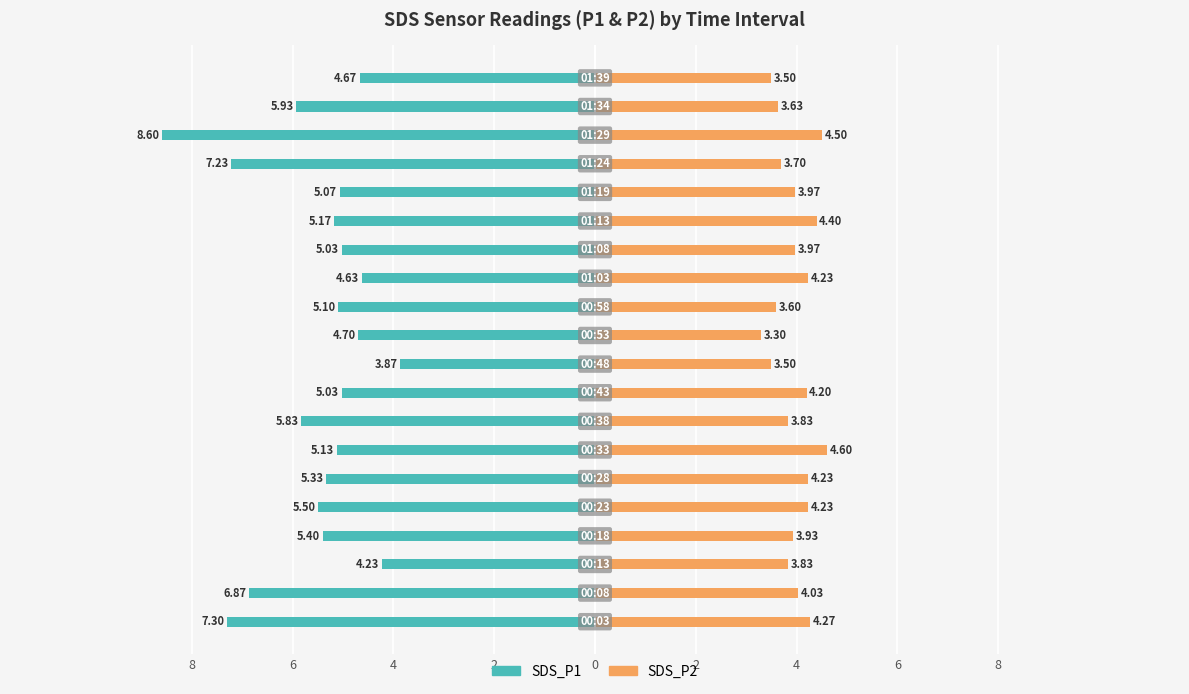

The value of SDS_P1 at 4 is -7.8. True or false?

False